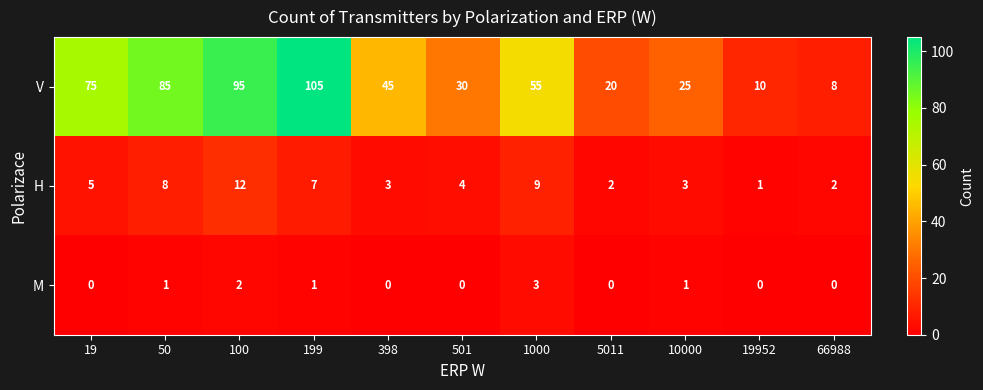

The value of V at 398 is 45. True or false?

True